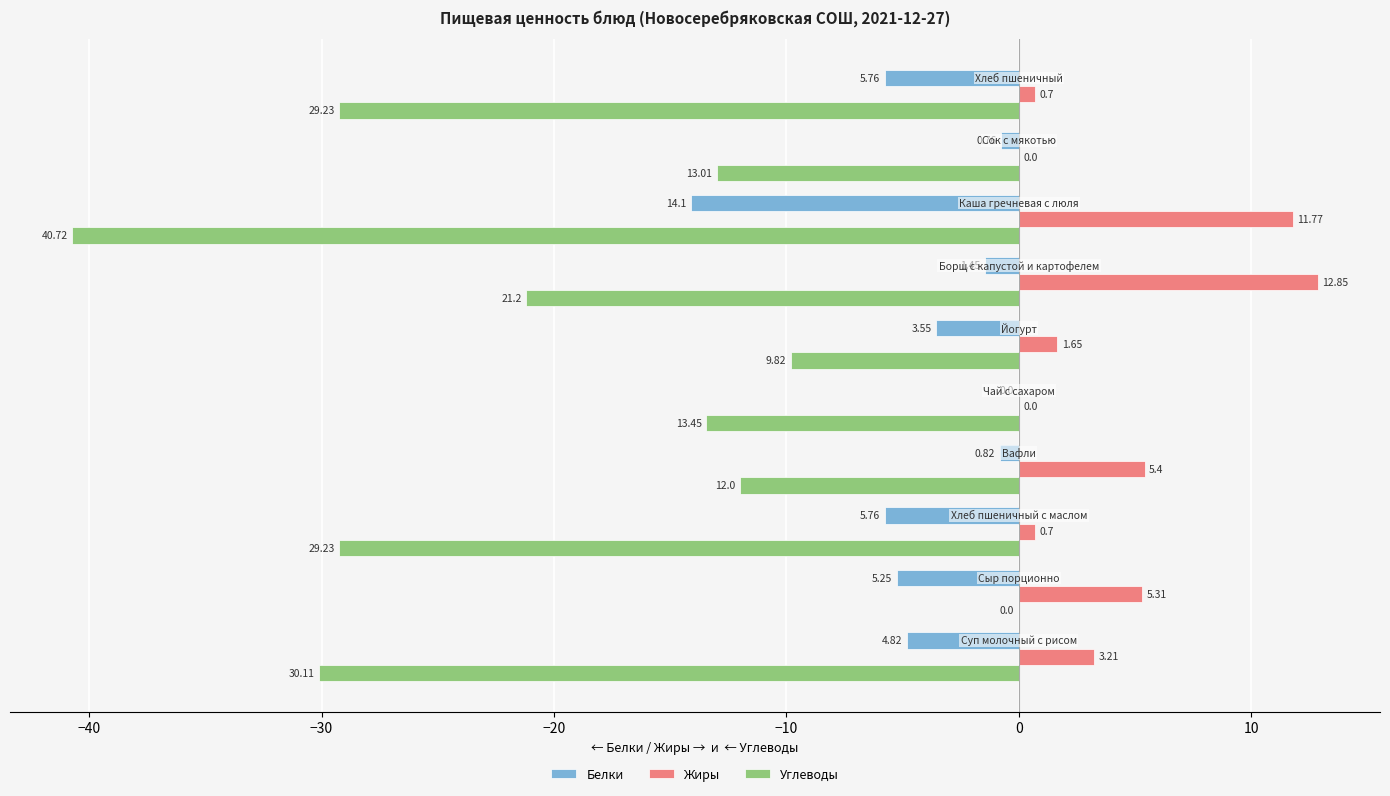

At how many categories does at least one series exceed 11?

2